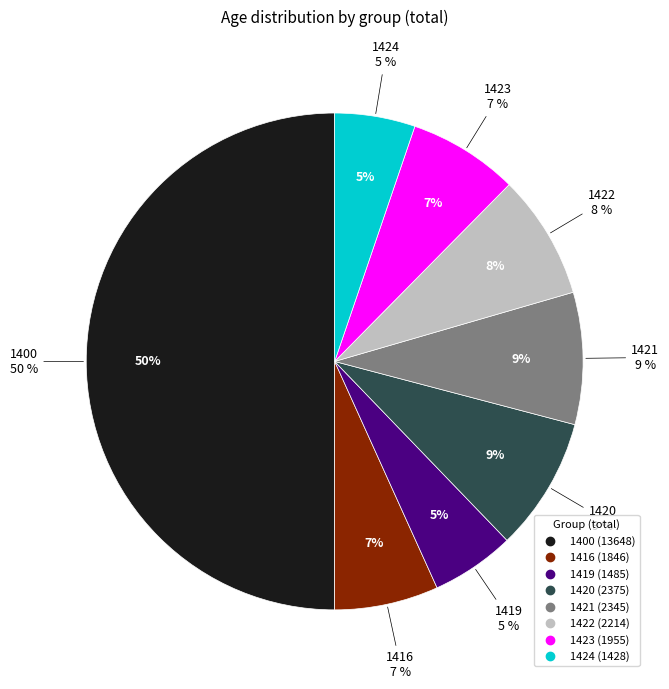

To the nearest percent, what is the average slice percentage?

12%